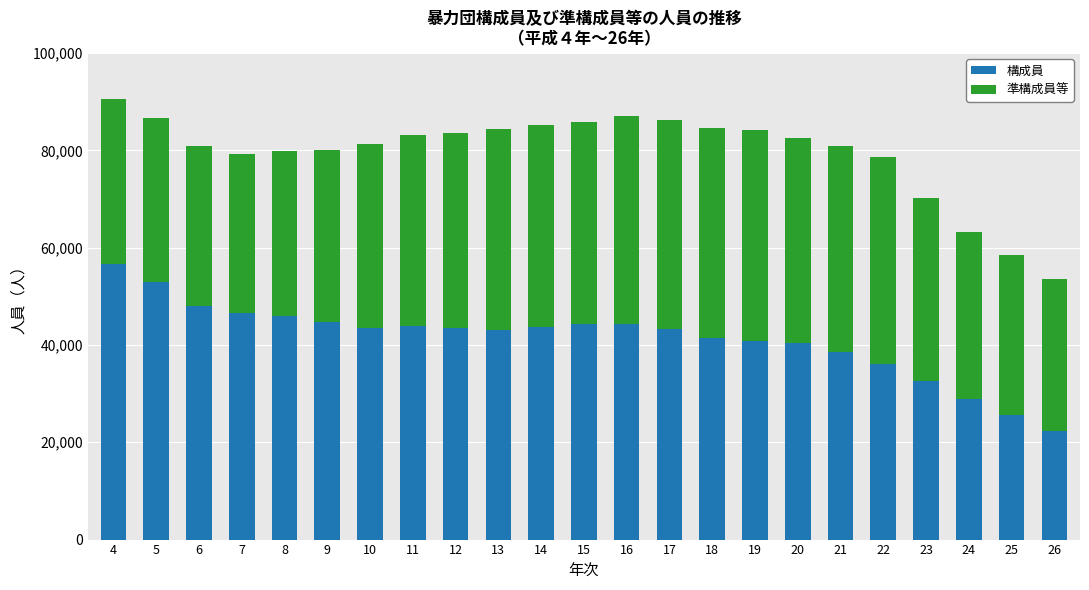

The value of 構成員 at 16 is 44300. True or false?

True